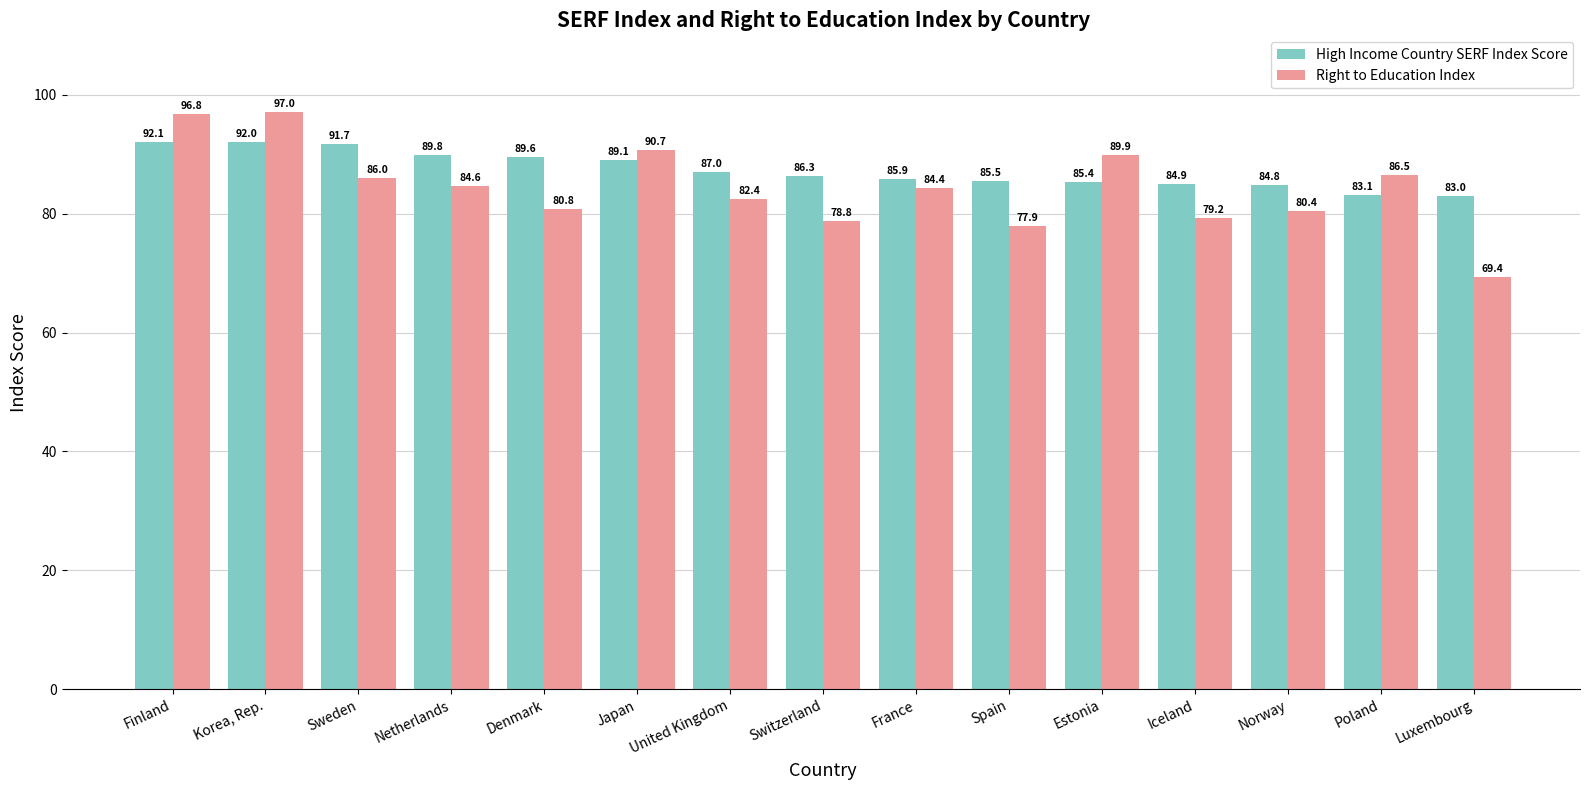

At which label does Right to Education Index reach its peak?

Korea, Rep.